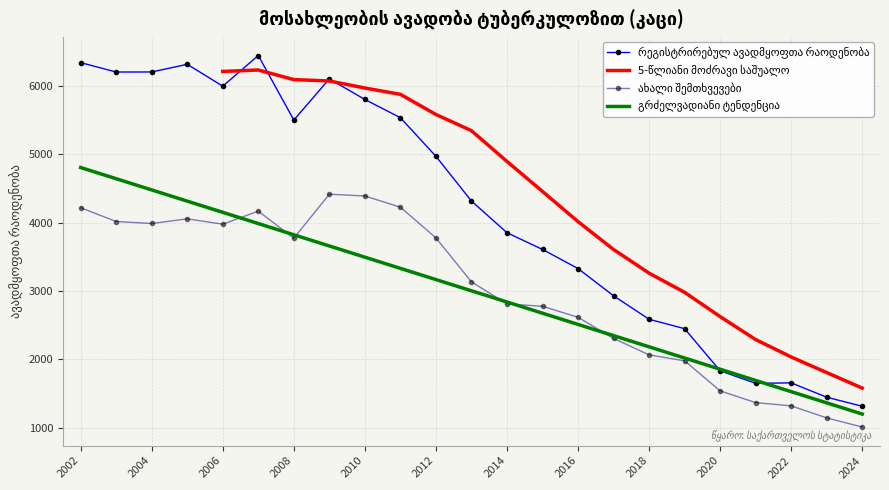

What is the smallest value displayed?

1007